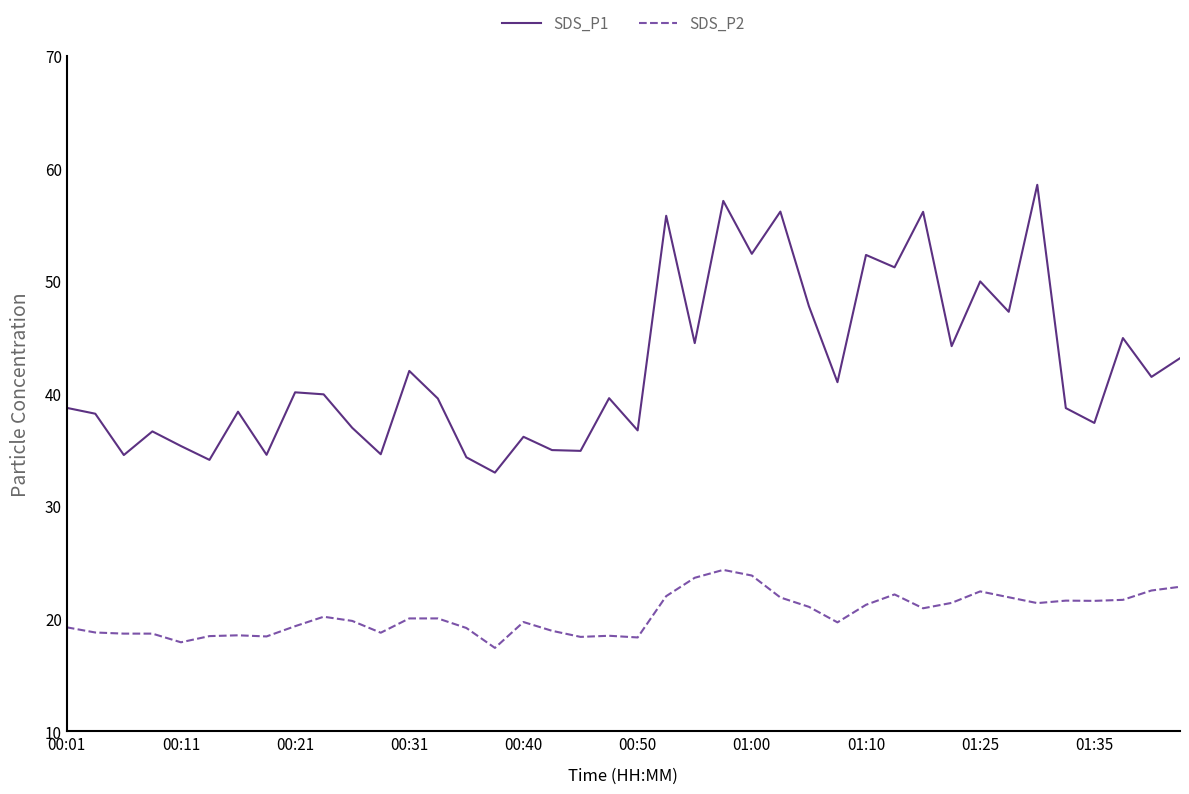

How many interior local peaks does the SDS_P1 series have?

14